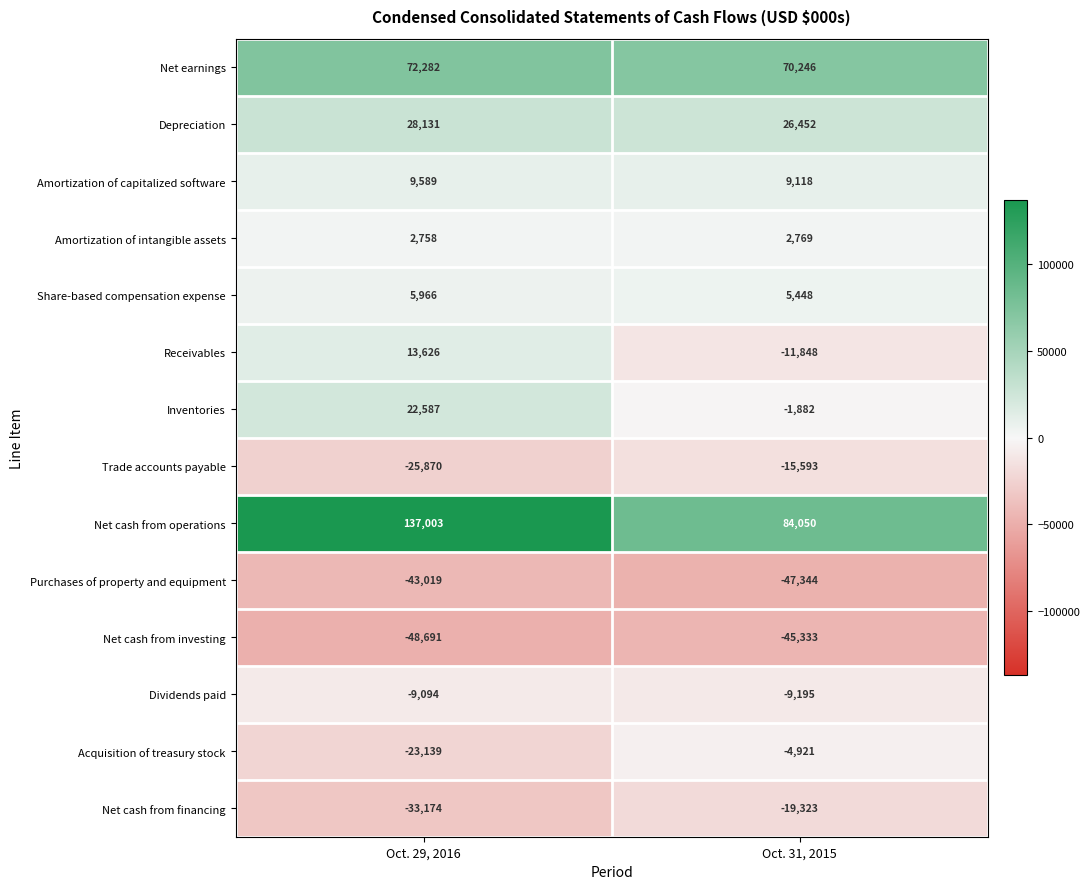

Which series has the largest total across all categories?

Net cash from operations